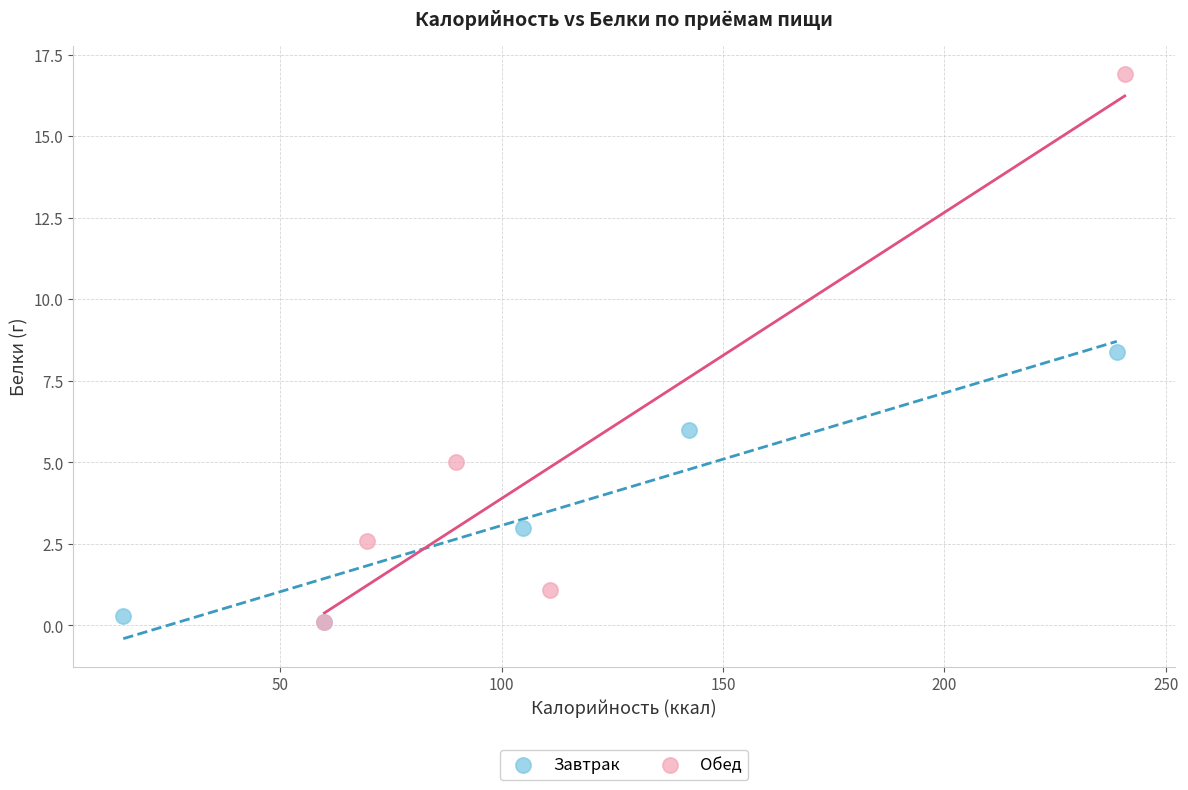

Which series has the largest Y range (max minus min)?

Обед